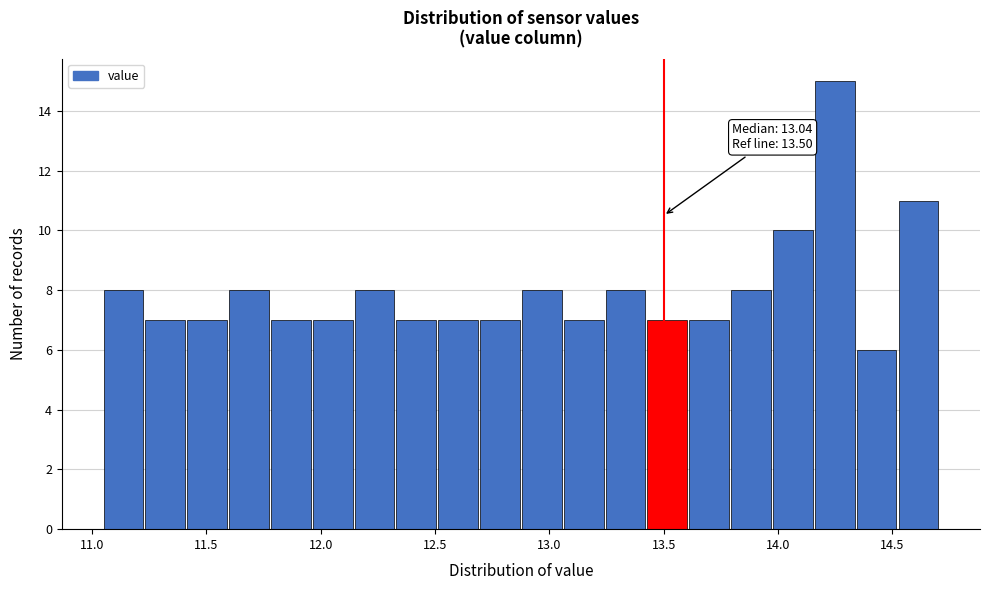

Around what value on the x-axis is the tallest bar? Give the approximate position of its centre, as read against the axis.

14.25